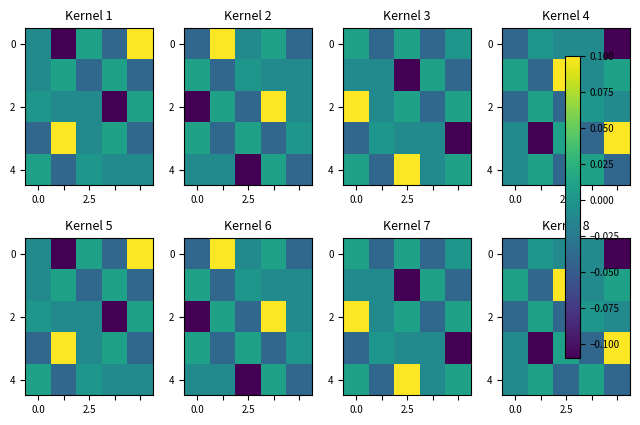

What is the total value across all series at 0.0?

-0.1